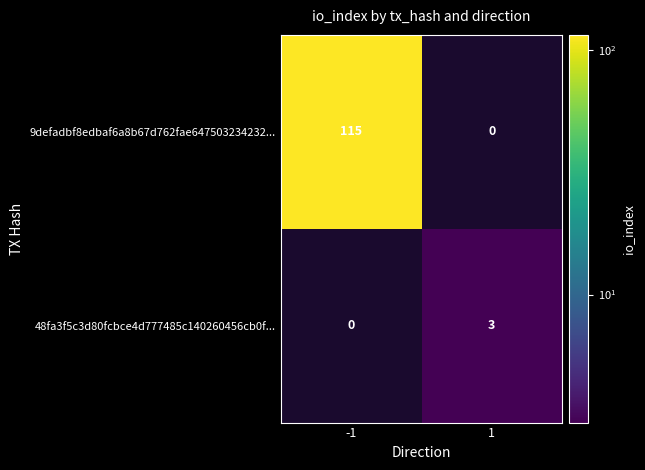

At how many categories does at least one series exceed 21?

1